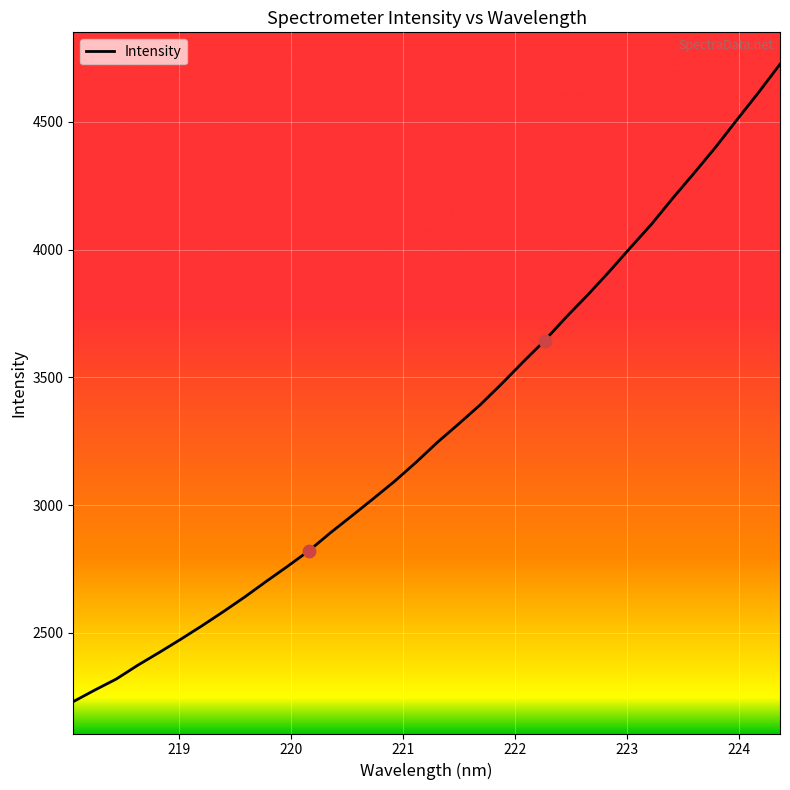

What is the maximum value shown in the chart?

4725.3